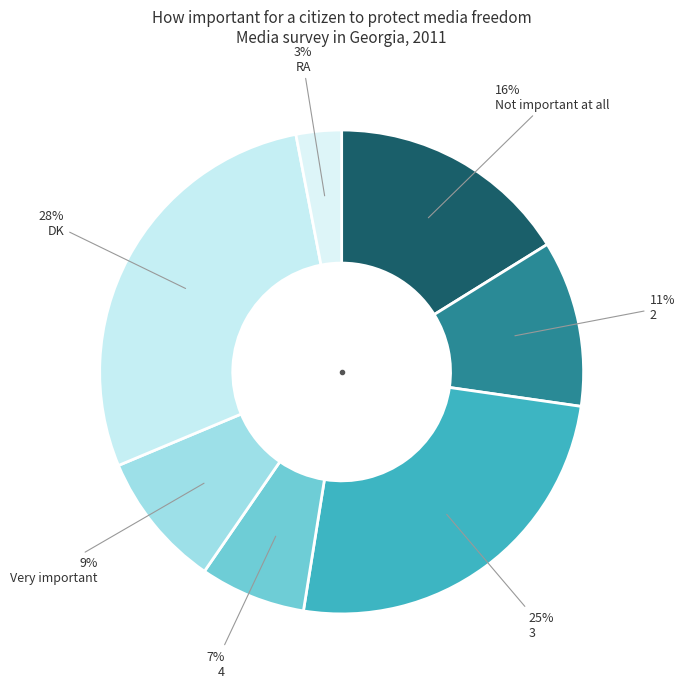

Approximately how many times larger is the value at 3 compared to RA?

8.3